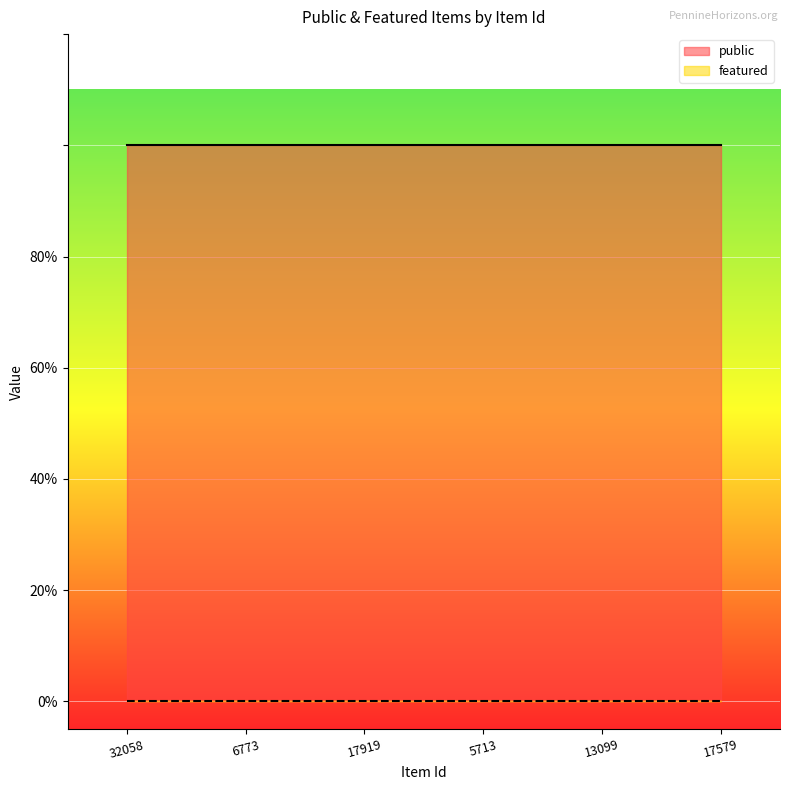

The public series shows 1 at 6773. True or false?

True